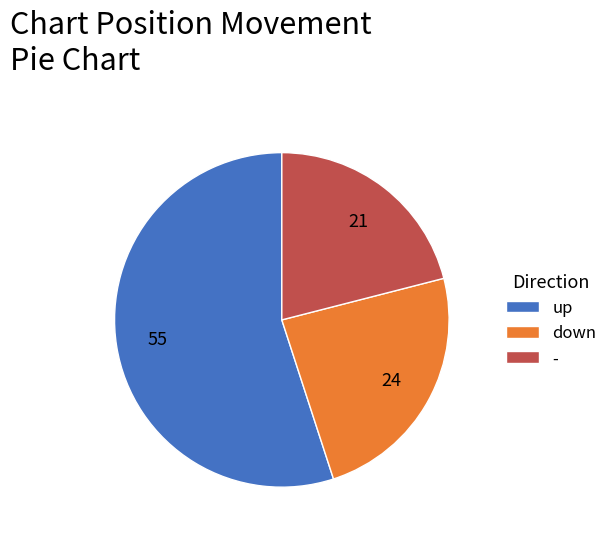

Is it true that up is 69% of the pie?

False